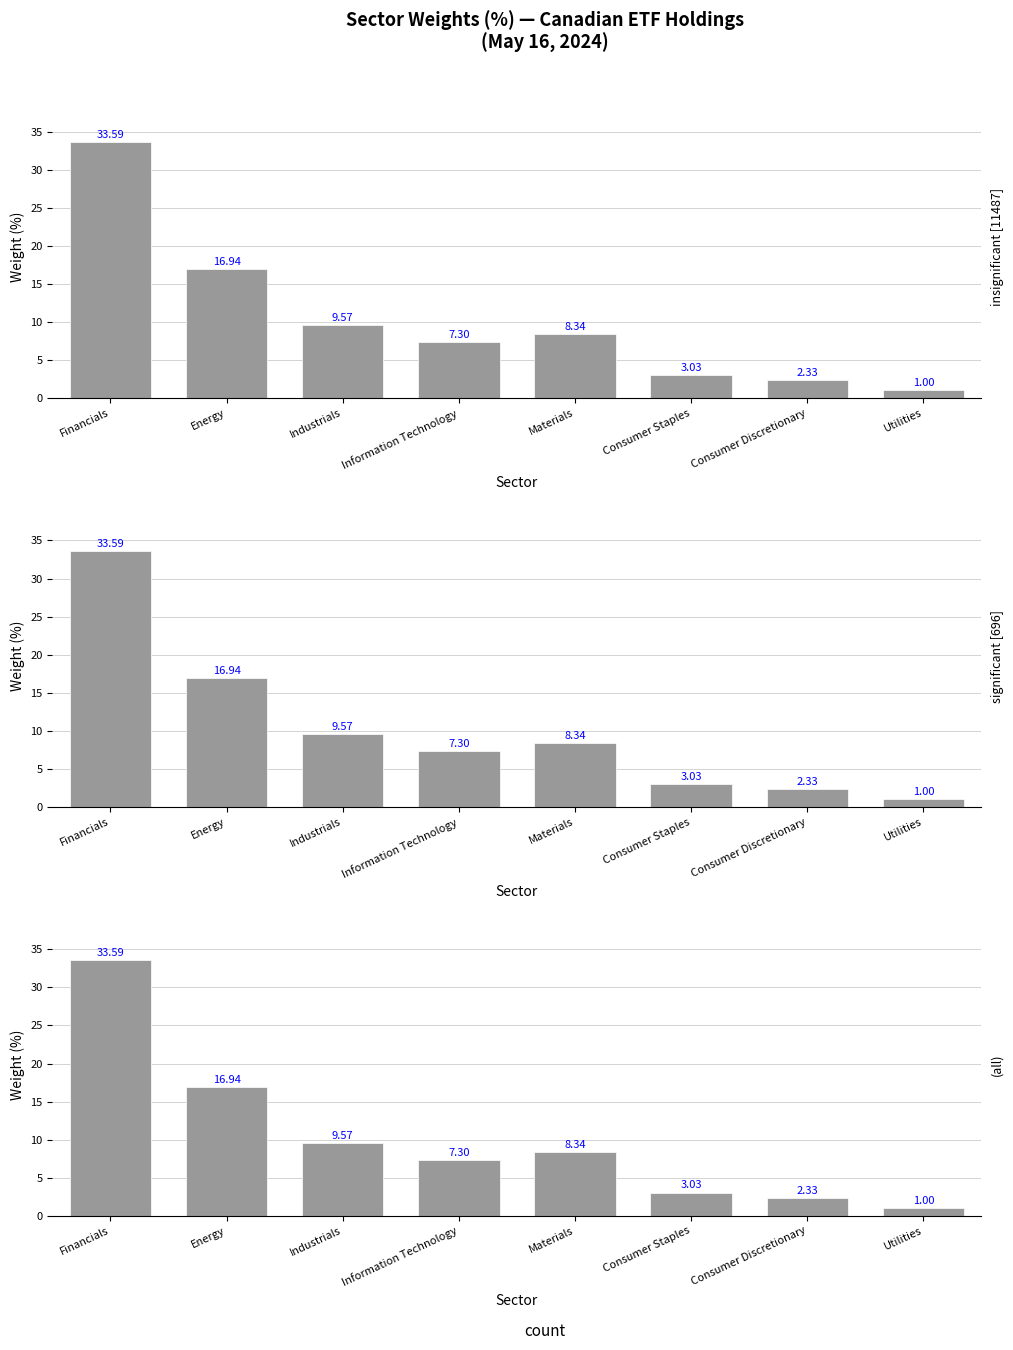

Reading left to right, extract all data points from this chart.

Financials=33.6	Energy=16.9	Industrials=9.6	Information Technology=7.3	Materials=8.3	Consumer Staples=3.0	Consumer Discretionary=2.3	Utilities=1.0